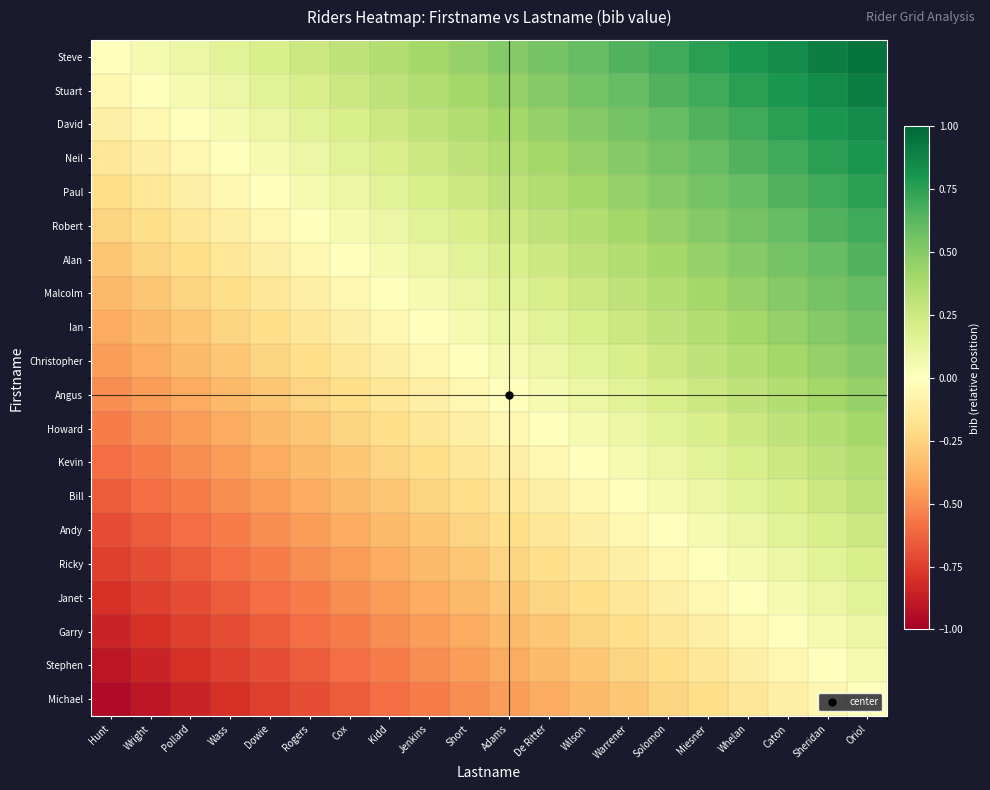

Reading left to right, list all the values displayed in this chart.

Steve: Hunt=0.0	Wright=0.1	Pollard=0.1	Wass=0.1	Dowie=0.2	Rogers=0.2	Cox=0.3	Kidd=0.3	Jenkins=0.4	Short=0.5	Adams=0.5	De Ritter=0.6	Wilson=0.6	Warrener=0.7	Solomon=0.7	Miesner=0.8	Whelan=0.8	Caton=0.8	Sheridan=0.9	Oriol=0.9
Stuart: Hunt=-0.1	Wright=0.0	Pollard=0.1	Wass=0.1	Dowie=0.1	Rogers=0.2	Cox=0.2	Kidd=0.3	Jenkins=0.3	Short=0.4	Adams=0.5	De Ritter=0.5	Wilson=0.6	Warrener=0.6	Solomon=0.7	Miesner=0.7	Whelan=0.8	Caton=0.8	Sheridan=0.8	Oriol=0.9
David: Hunt=-0.1	Wright=-0.1	Pollard=0.0	Wass=0.1	Dowie=0.1	Rogers=0.1	Cox=0.2	Kidd=0.2	Jenkins=0.3	Short=0.3	Adams=0.4	De Ritter=0.5	Wilson=0.5	Warrener=0.6	Solomon=0.6	Miesner=0.7	Whelan=0.7	Caton=0.8	Sheridan=0.8	Oriol=0.8
Neil: Hunt=-0.1	Wright=-0.1	Pollard=-0.1	Wass=0.0	Dowie=0.1	Rogers=0.1	Cox=0.1	Kidd=0.2	Jenkins=0.2	Short=0.3	Adams=0.3	De Ritter=0.4	Wilson=0.5	Warrener=0.5	Solomon=0.6	Miesner=0.6	Whelan=0.7	Caton=0.7	Sheridan=0.8	Oriol=0.8
Paul: Hunt=-0.2	Wright=-0.1	Pollard=-0.1	Wass=-0.1	Dowie=0.0	Rogers=0.1	Cox=0.1	Kidd=0.1	Jenkins=0.2	Short=0.2	Adams=0.3	De Ritter=0.3	Wilson=0.4	Warrener=0.5	Solomon=0.5	Miesner=0.6	Whelan=0.6	Caton=0.7	Sheridan=0.7	Oriol=0.8
Robert: Hunt=-0.2	Wright=-0.2	Pollard=-0.1	Wass=-0.1	Dowie=-0.1	Rogers=0.0	Cox=0.1	Kidd=0.1	Jenkins=0.1	Short=0.2	Adams=0.2	De Ritter=0.3	Wilson=0.3	Warrener=0.4	Solomon=0.5	Miesner=0.5	Whelan=0.6	Caton=0.6	Sheridan=0.7	Oriol=0.7
Alan: Hunt=-0.3	Wright=-0.2	Pollard=-0.2	Wass=-0.1	Dowie=-0.1	Rogers=-0.1	Cox=0.0	Kidd=0.1	Jenkins=0.1	Short=0.1	Adams=0.2	De Ritter=0.2	Wilson=0.3	Warrener=0.3	Solomon=0.4	Miesner=0.5	Whelan=0.5	Caton=0.6	Sheridan=0.6	Oriol=0.7
Malcolm: Hunt=-0.3	Wright=-0.3	Pollard=-0.2	Wass=-0.2	Dowie=-0.1	Rogers=-0.1	Cox=-0.1	Kidd=0.0	Jenkins=0.1	Short=0.1	Adams=0.1	De Ritter=0.2	Wilson=0.2	Warrener=0.3	Solomon=0.3	Miesner=0.4	Whelan=0.5	Caton=0.5	Sheridan=0.6	Oriol=0.6
Ian: Hunt=-0.4	Wright=-0.3	Pollard=-0.3	Wass=-0.2	Dowie=-0.2	Rogers=-0.1	Cox=-0.1	Kidd=-0.1	Jenkins=0.0	Short=0.1	Adams=0.1	De Ritter=0.1	Wilson=0.2	Warrener=0.2	Solomon=0.3	Miesner=0.3	Whelan=0.4	Caton=0.5	Sheridan=0.5	Oriol=0.6
Christopher: Hunt=-0.5	Wright=-0.4	Pollard=-0.3	Wass=-0.3	Dowie=-0.2	Rogers=-0.2	Cox=-0.1	Kidd=-0.1	Jenkins=-0.1	Short=0.0	Adams=0.1	De Ritter=0.1	Wilson=0.1	Warrener=0.2	Solomon=0.2	Miesner=0.3	Whelan=0.3	Caton=0.4	Sheridan=0.5	Oriol=0.5
Angus: Hunt=-0.5	Wright=-0.5	Pollard=-0.4	Wass=-0.3	Dowie=-0.3	Rogers=-0.2	Cox=-0.2	Kidd=-0.1	Jenkins=-0.1	Short=-0.1	Adams=0.0	De Ritter=0.1	Wilson=0.1	Warrener=0.1	Solomon=0.2	Miesner=0.2	Whelan=0.3	Caton=0.3	Sheridan=0.4	Oriol=0.5
Howard: Hunt=-0.6	Wright=-0.5	Pollard=-0.5	Wass=-0.4	Dowie=-0.3	Rogers=-0.3	Cox=-0.2	Kidd=-0.2	Jenkins=-0.1	Short=-0.1	Adams=-0.1	De Ritter=0.0	Wilson=0.1	Warrener=0.1	Solomon=0.1	Miesner=0.2	Whelan=0.2	Caton=0.3	Sheridan=0.3	Oriol=0.4
Kevin: Hunt=-0.6	Wright=-0.6	Pollard=-0.5	Wass=-0.5	Dowie=-0.4	Rogers=-0.3	Cox=-0.3	Kidd=-0.2	Jenkins=-0.2	Short=-0.1	Adams=-0.1	De Ritter=-0.1	Wilson=0.0	Warrener=0.1	Solomon=0.1	Miesner=0.1	Whelan=0.2	Caton=0.2	Sheridan=0.3	Oriol=0.3
Bill: Hunt=-0.7	Wright=-0.6	Pollard=-0.6	Wass=-0.5	Dowie=-0.5	Rogers=-0.4	Cox=-0.3	Kidd=-0.3	Jenkins=-0.2	Short=-0.2	Adams=-0.1	De Ritter=-0.1	Wilson=-0.1	Warrener=0.0	Solomon=0.1	Miesner=0.1	Whelan=0.1	Caton=0.2	Sheridan=0.2	Oriol=0.3
Andy: Hunt=-0.7	Wright=-0.7	Pollard=-0.6	Wass=-0.6	Dowie=-0.5	Rogers=-0.5	Cox=-0.4	Kidd=-0.3	Jenkins=-0.3	Short=-0.2	Adams=-0.2	De Ritter=-0.1	Wilson=-0.1	Warrener=-0.1	Solomon=0.0	Miesner=0.1	Whelan=0.1	Caton=0.1	Sheridan=0.2	Oriol=0.2
Ricky: Hunt=-0.8	Wright=-0.7	Pollard=-0.7	Wass=-0.6	Dowie=-0.6	Rogers=-0.5	Cox=-0.5	Kidd=-0.4	Jenkins=-0.3	Short=-0.3	Adams=-0.2	De Ritter=-0.2	Wilson=-0.1	Warrener=-0.1	Solomon=-0.1	Miesner=0.0	Whelan=0.1	Caton=0.1	Sheridan=0.1	Oriol=0.2
Janet: Hunt=-0.8	Wright=-0.8	Pollard=-0.7	Wass=-0.7	Dowie=-0.6	Rogers=-0.6	Cox=-0.5	Kidd=-0.5	Jenkins=-0.4	Short=-0.3	Adams=-0.3	De Ritter=-0.2	Wilson=-0.2	Warrener=-0.1	Solomon=-0.1	Miesner=-0.1	Whelan=0.0	Caton=0.1	Sheridan=0.1	Oriol=0.1
Garry: Hunt=-0.8	Wright=-0.8	Pollard=-0.8	Wass=-0.7	Dowie=-0.7	Rogers=-0.6	Cox=-0.6	Kidd=-0.5	Jenkins=-0.5	Short=-0.4	Adams=-0.3	De Ritter=-0.3	Wilson=-0.2	Warrener=-0.2	Solomon=-0.1	Miesner=-0.1	Whelan=-0.1	Caton=0.0	Sheridan=0.1	Oriol=0.1
Stephen: Hunt=-0.9	Wright=-0.8	Pollard=-0.8	Wass=-0.8	Dowie=-0.7	Rogers=-0.7	Cox=-0.6	Kidd=-0.6	Jenkins=-0.5	Short=-0.5	Adams=-0.4	De Ritter=-0.3	Wilson=-0.3	Warrener=-0.2	Solomon=-0.2	Miesner=-0.1	Whelan=-0.1	Caton=-0.1	Sheridan=0.0	Oriol=0.1
Michael: Hunt=-0.9	Wright=-0.9	Pollard=-0.8	Wass=-0.8	Dowie=-0.8	Rogers=-0.7	Cox=-0.7	Kidd=-0.6	Jenkins=-0.6	Short=-0.5	Adams=-0.5	De Ritter=-0.4	Wilson=-0.3	Warrener=-0.3	Solomon=-0.2	Miesner=-0.2	Whelan=-0.1	Caton=-0.1	Sheridan=-0.1	Oriol=0.0